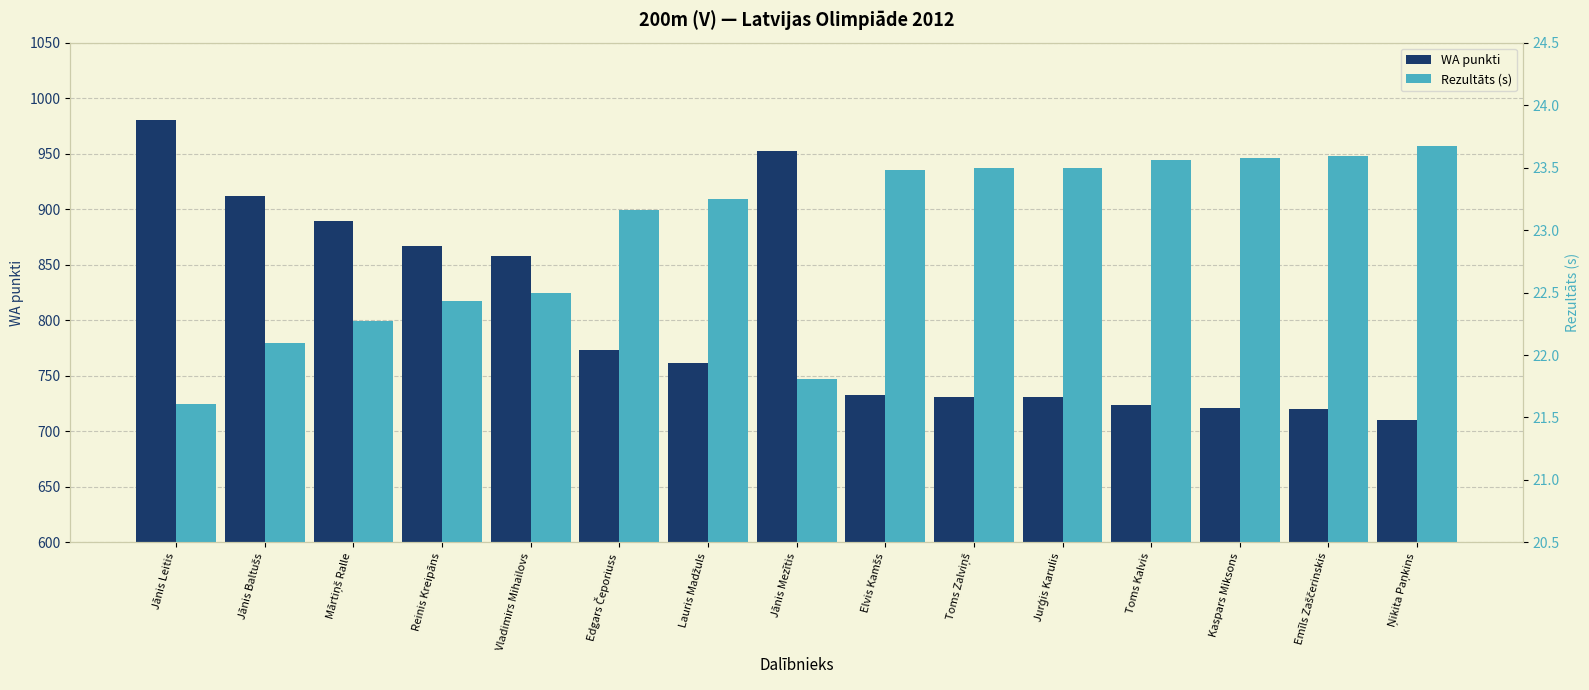

How many distinct data groups are displayed?

2